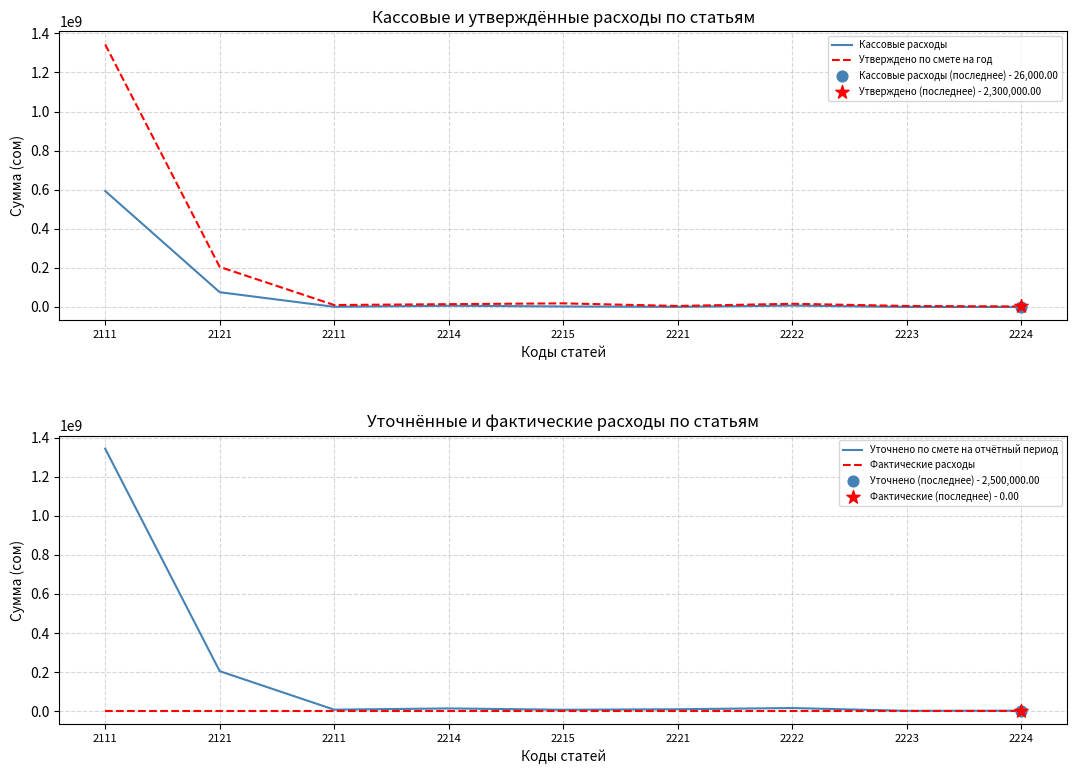

Which series reaches the minimum Y coordinate?

Кассовые расходы